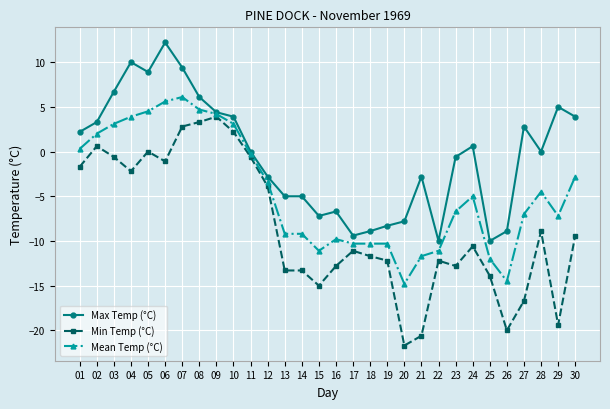

Which series has the largest total across all categories?

Max Temp (°C)